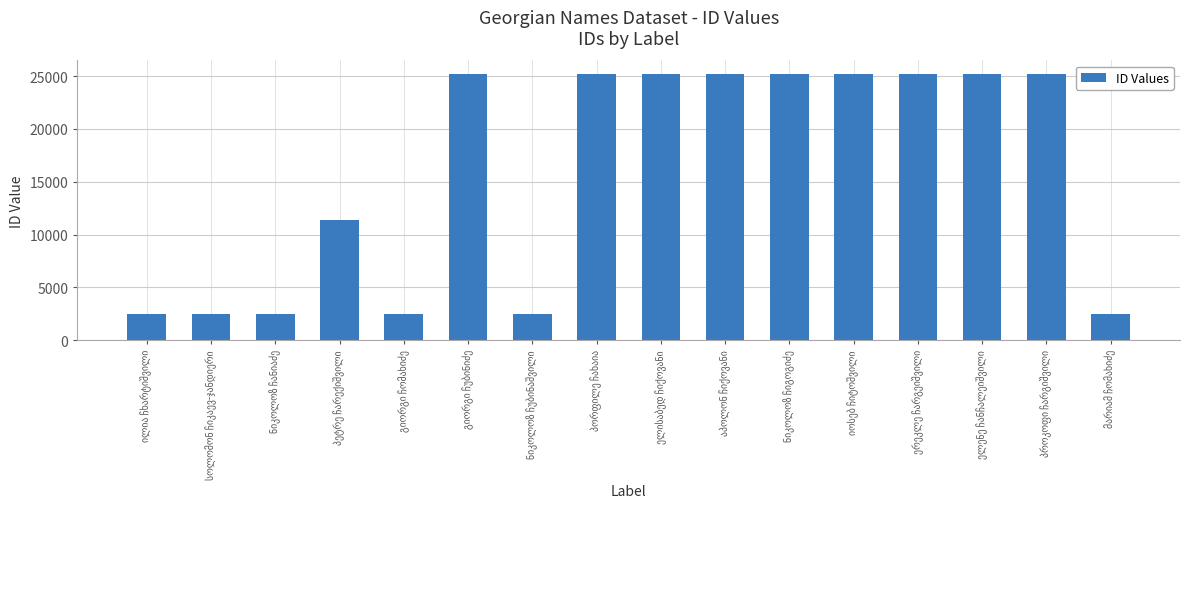

What is the difference between the maximum and minimum values?

22746